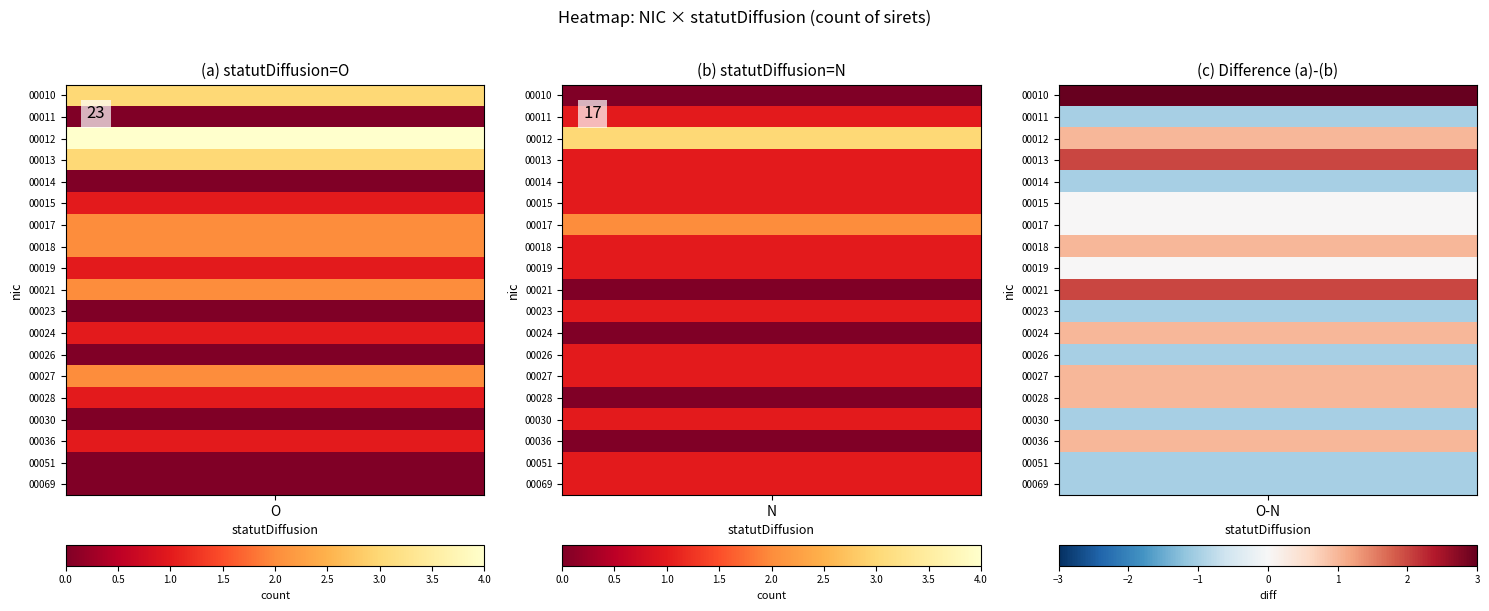

Reading right to left, what are all the values shown in this chart?

00010: N=0	O=3
00011: N=1	O=0
00012: N=3	O=4
00013: N=1	O=3
00014: N=1	O=0
00015: N=1	O=1
00017: N=2	O=2
00018: N=1	O=2
00019: N=1	O=1
00021: N=0	O=2
00023: N=1	O=0
00024: N=0	O=1
00026: N=1	O=0
00027: N=1	O=2
00028: N=0	O=1
00030: N=1	O=0
00036: N=0	O=1
00051: N=1	O=0
00069: N=1	O=0